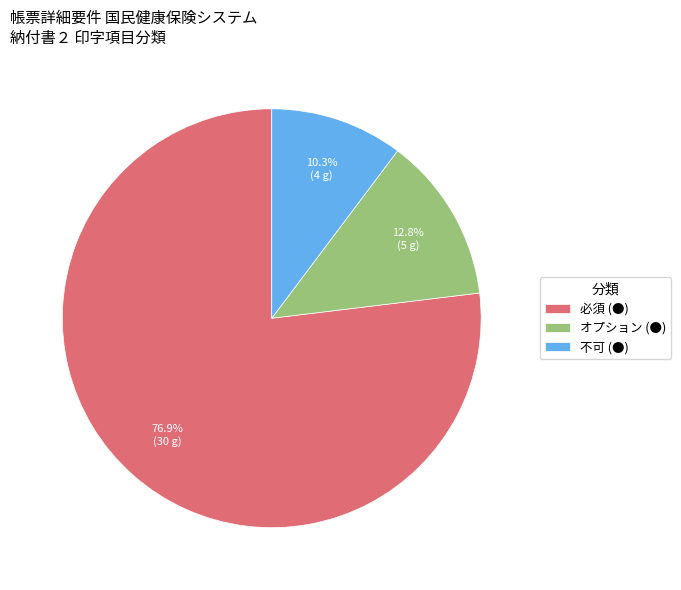

The オプション slice represents 13% of the pie. True or false?

True